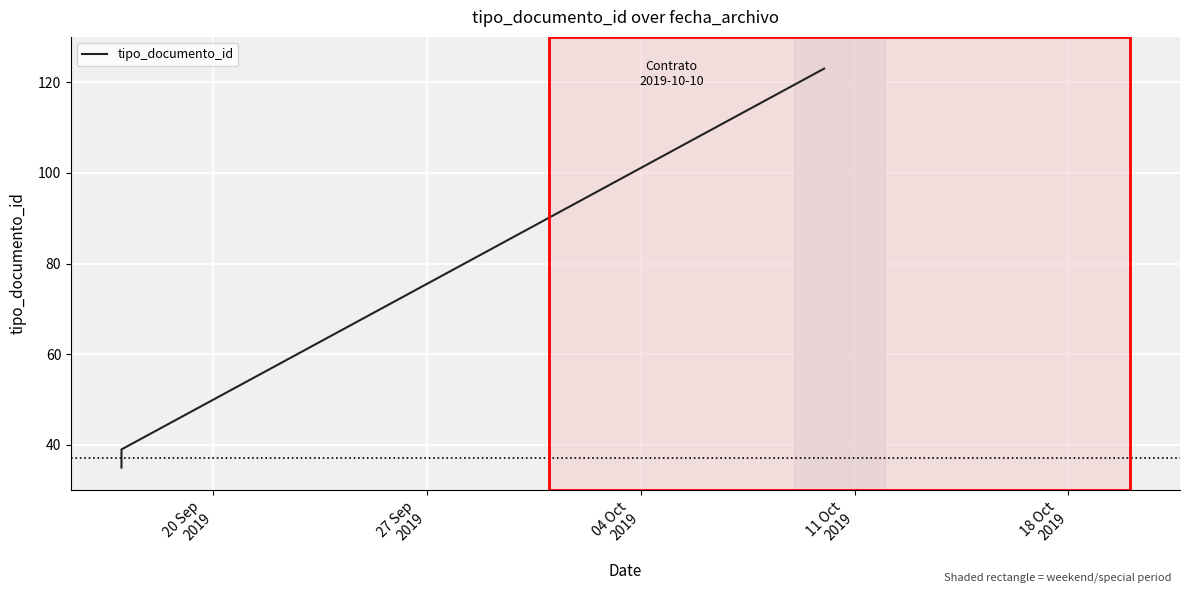

True or false: the data shows 13 at 20 Sep
2019.

False